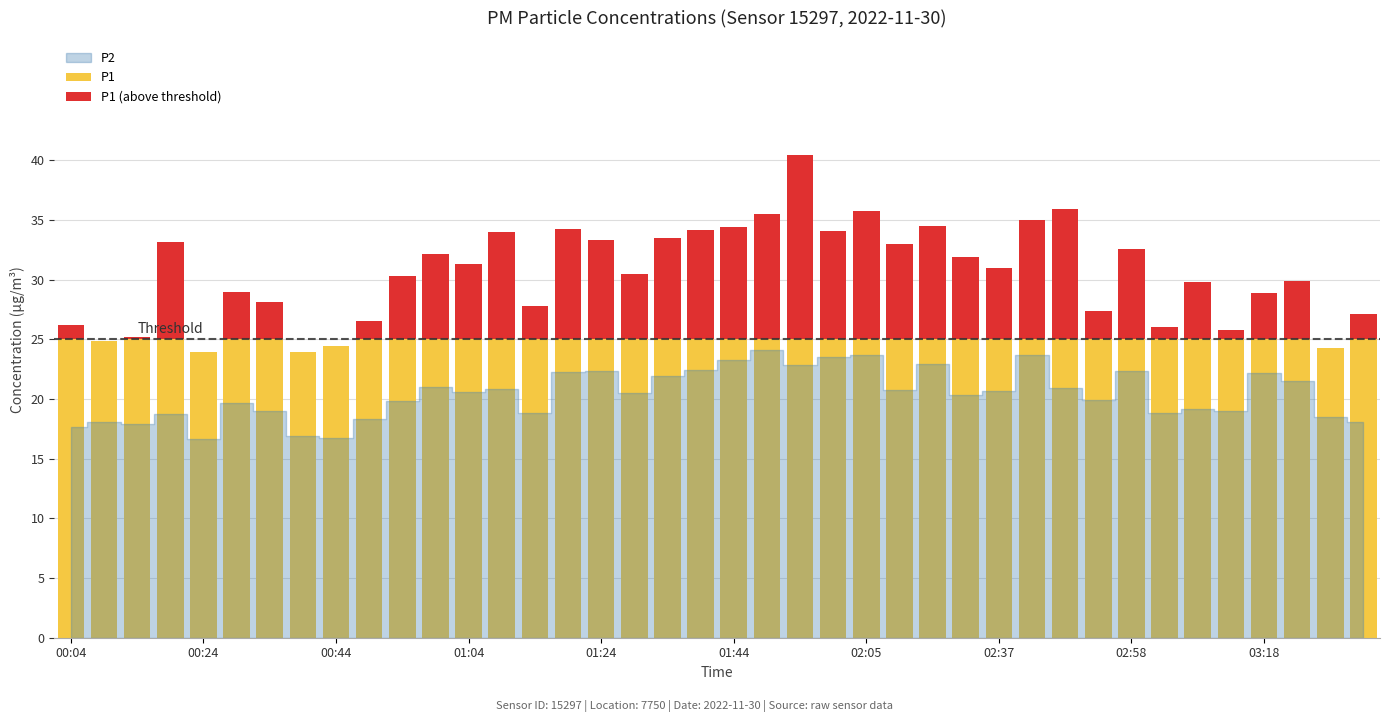

List the series in order of their peak value, highest first.

P1, P2